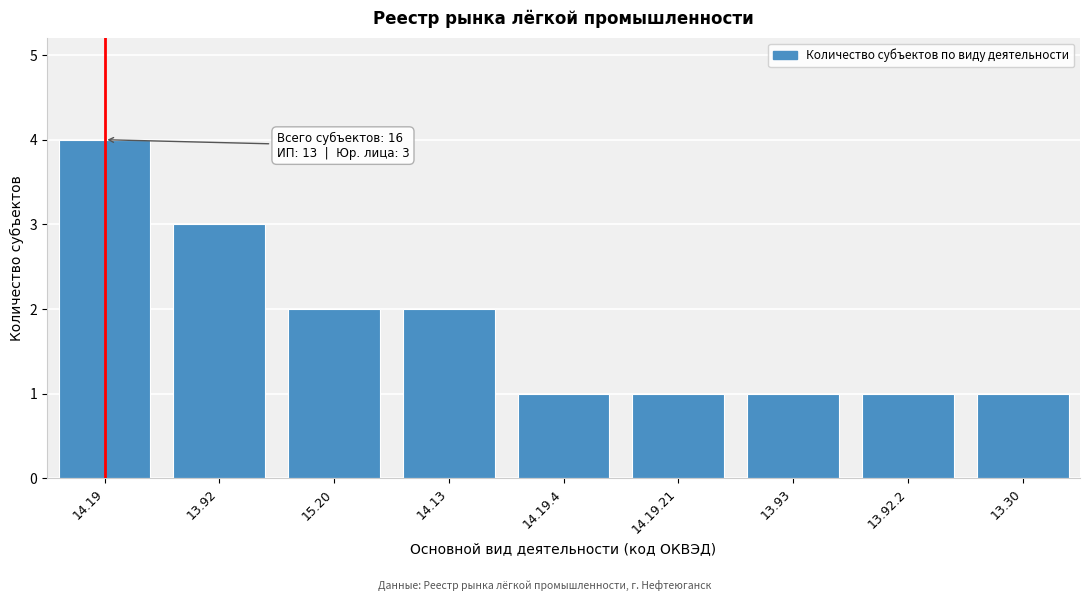

Reading right to left, extract all data points from this chart.

1	1	1	1	1	2	2	3	4